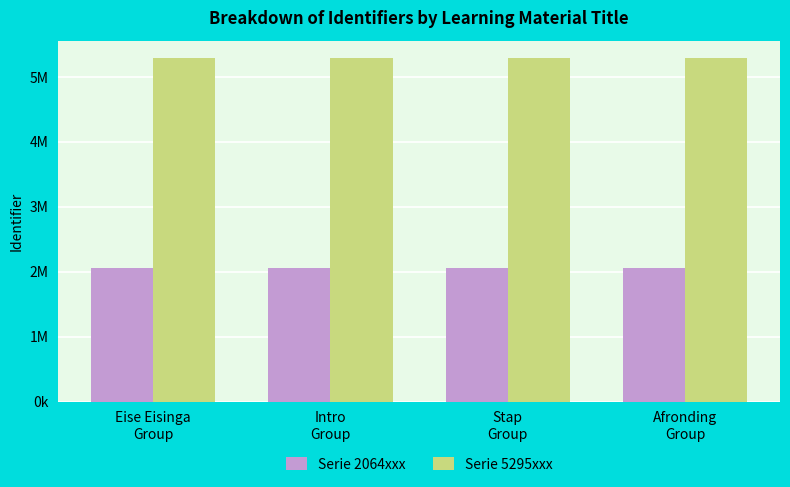

Rank the series by their maximum value, from highest to lowest.

Serie 5295xxx, Serie 2064xxx